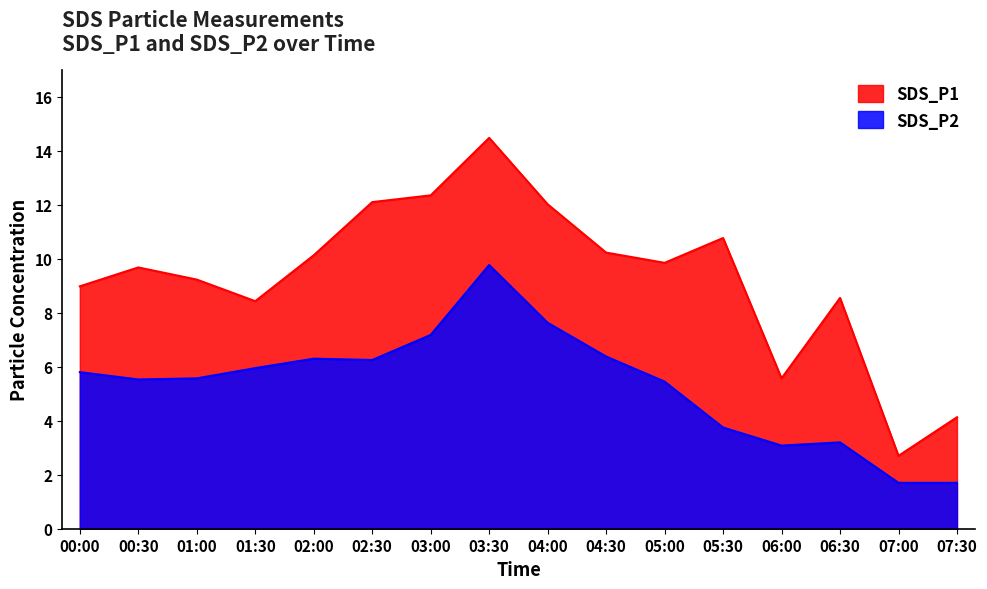

The SDS_P2 series shows 3.8 at 05:30. True or false?

True